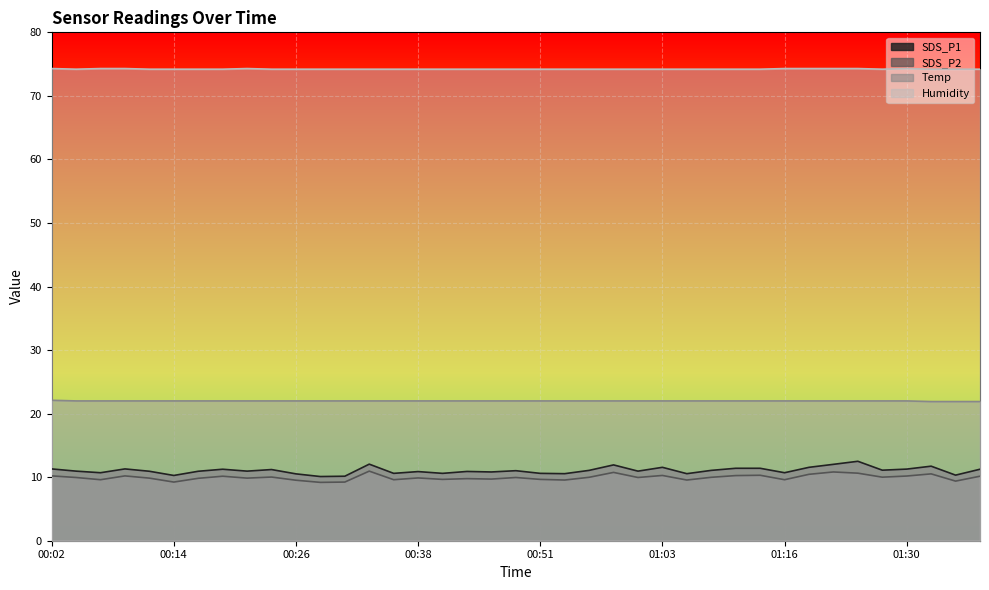

List the series in order of their peak value, highest first.

Humidity, Temp, SDS_P1, SDS_P2